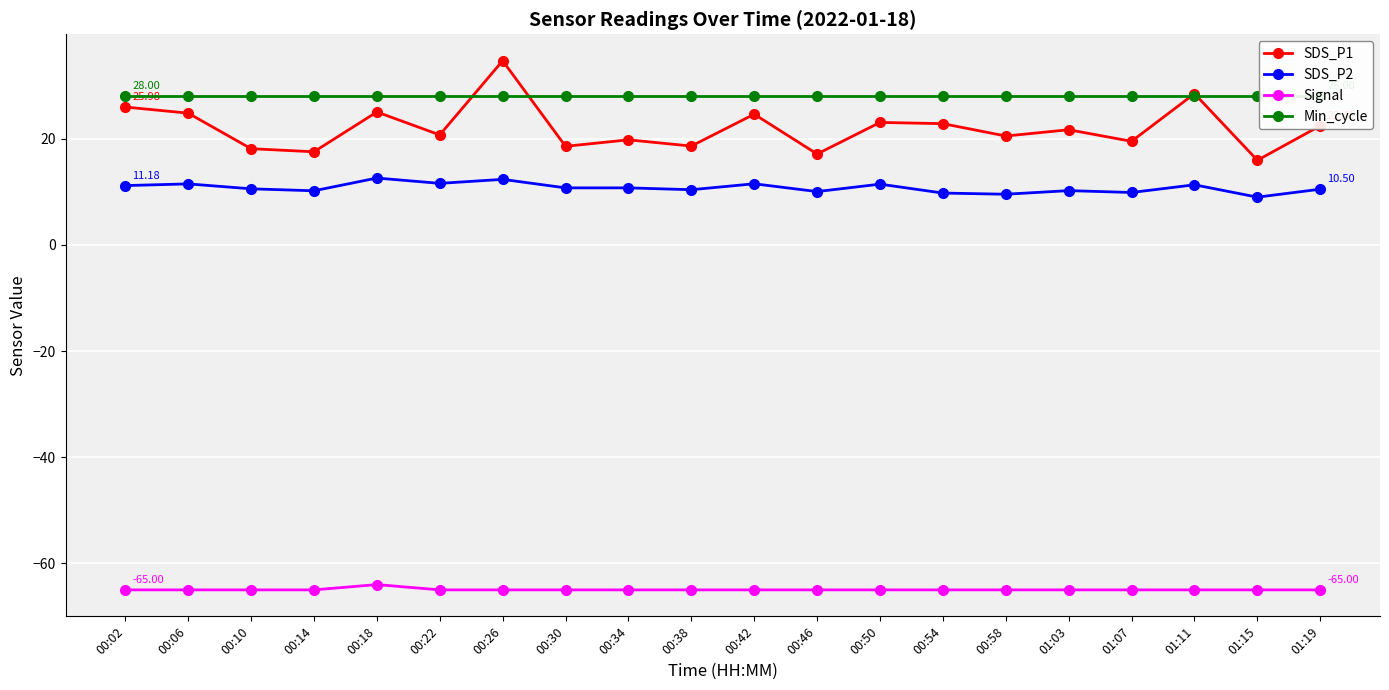

Which series has the largest total across all categories?

Min_cycle